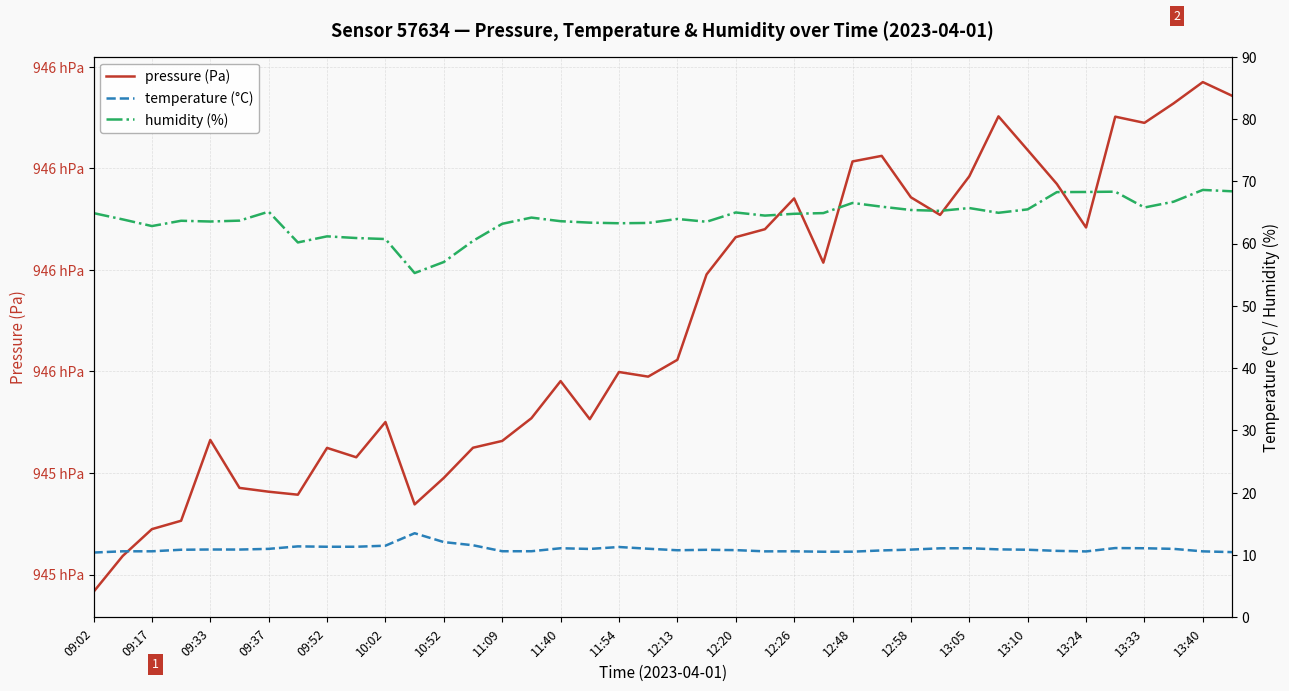

Is the value of humidity (%) at 13:10 greater than the value of temperature (°C) at 12:20?

Yes